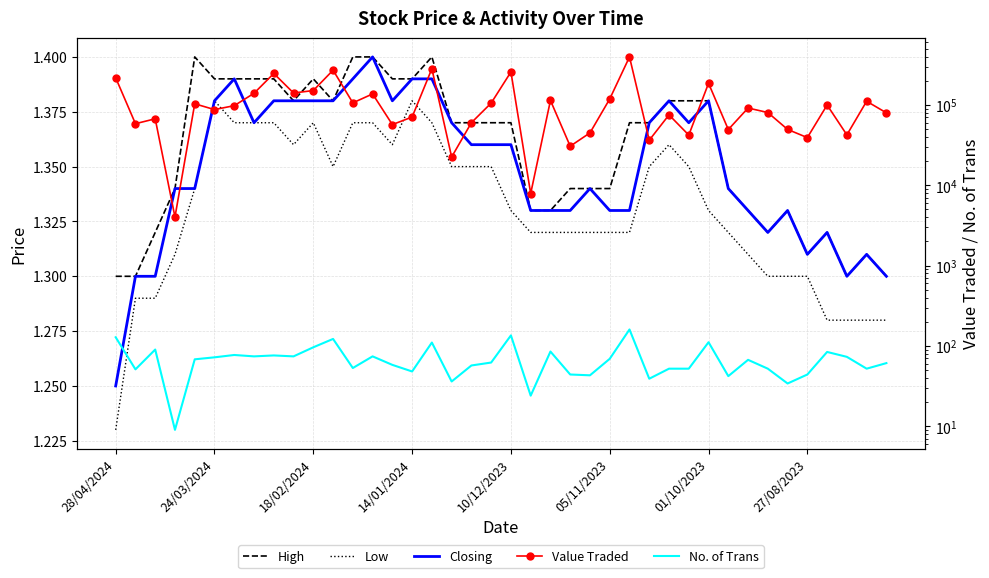

What is the sum of the Closing values at 28/04/2024 and 19?

2.6